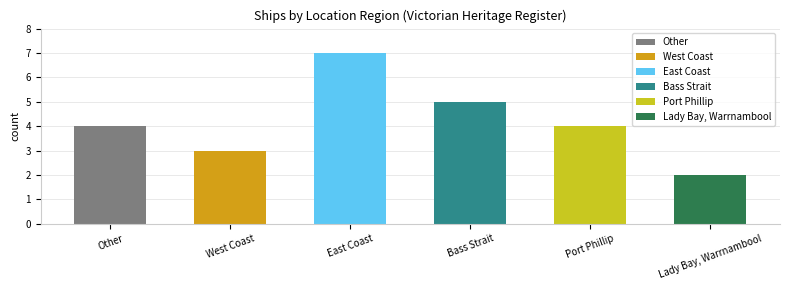

The chart shows a value of 2 at Lady Bay, Warrnambool. True or false?

True